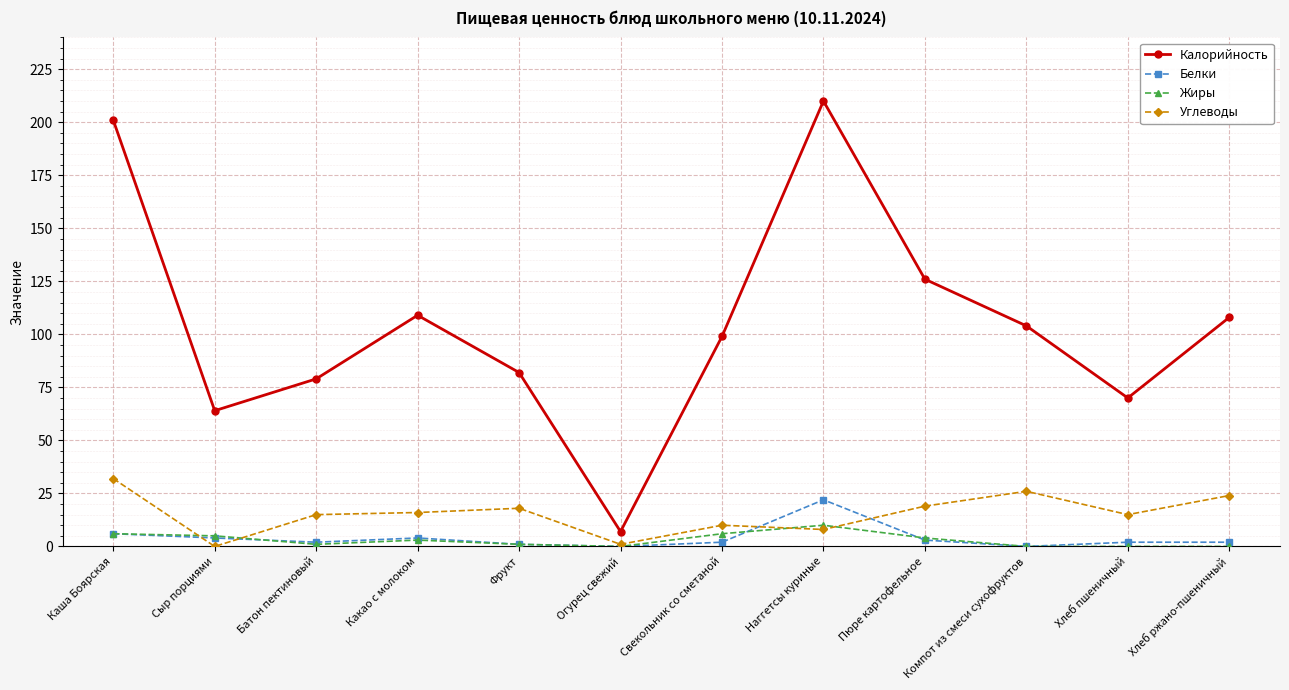

At which category does the chart reach its peak across all series?

Наггетсы куриные